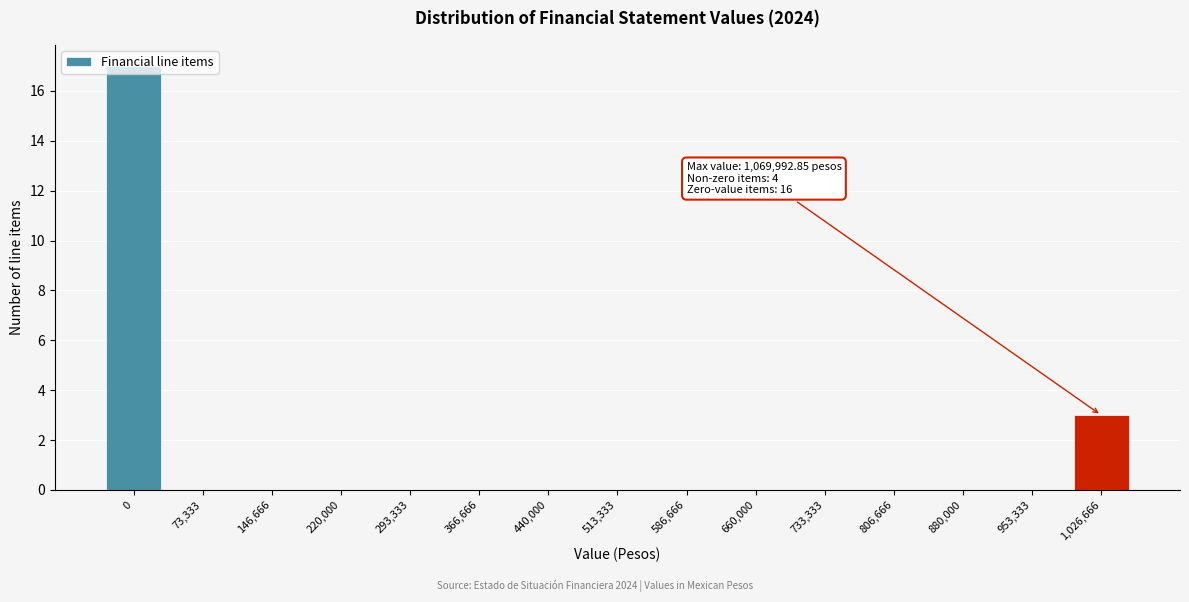

What is the sum of all values?

20